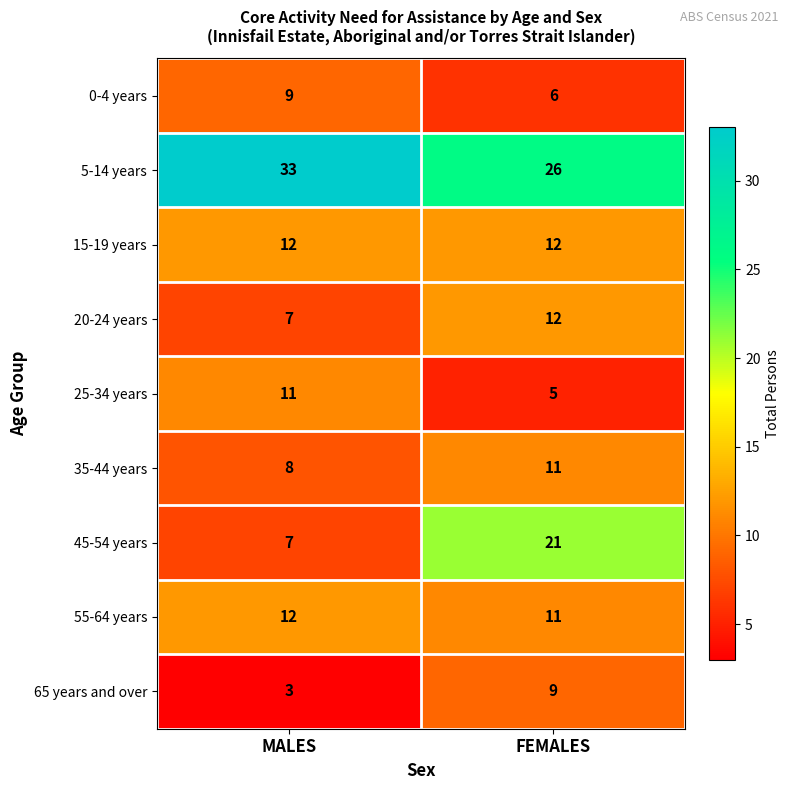

Reading right to left, extract all data points from this chart.

0-4 years: FEMALES=6	MALES=9
5-14 years: FEMALES=26	MALES=33
15-19 years: FEMALES=12	MALES=12
20-24 years: FEMALES=12	MALES=7
25-34 years: FEMALES=5	MALES=11
35-44 years: FEMALES=11	MALES=8
45-54 years: FEMALES=21	MALES=7
55-64 years: FEMALES=11	MALES=12
65 years and over: FEMALES=9	MALES=3